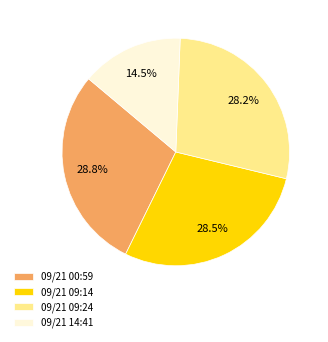

Does any single category account for the majority?

No